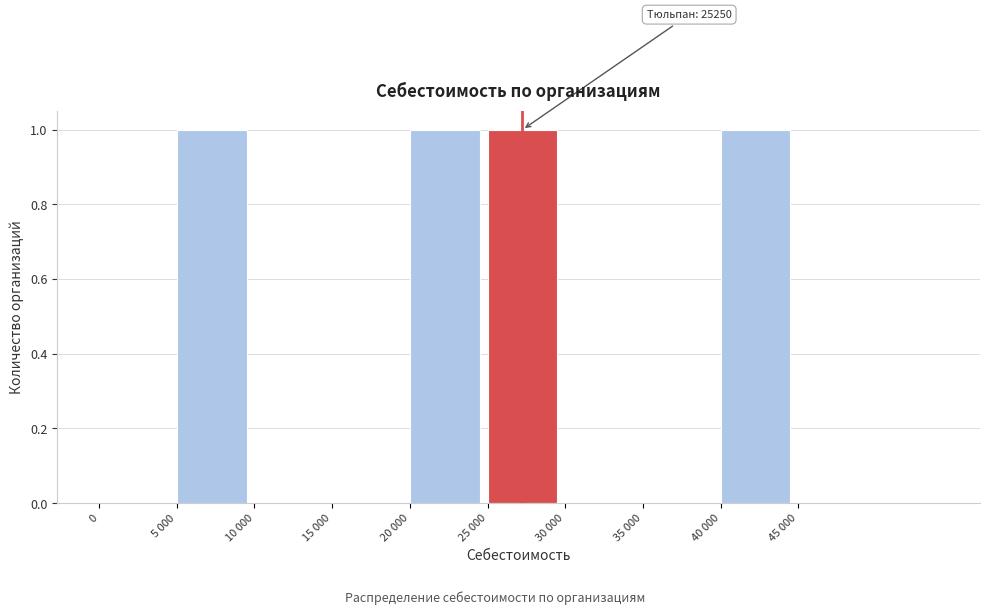

Reading left to right, extract all data points from this chart.

0=0	5 000=1	10 000=0	15 000=0	20 000=1	25 000=1	30 000=0	35 000=0	40 000=1	45 000=0